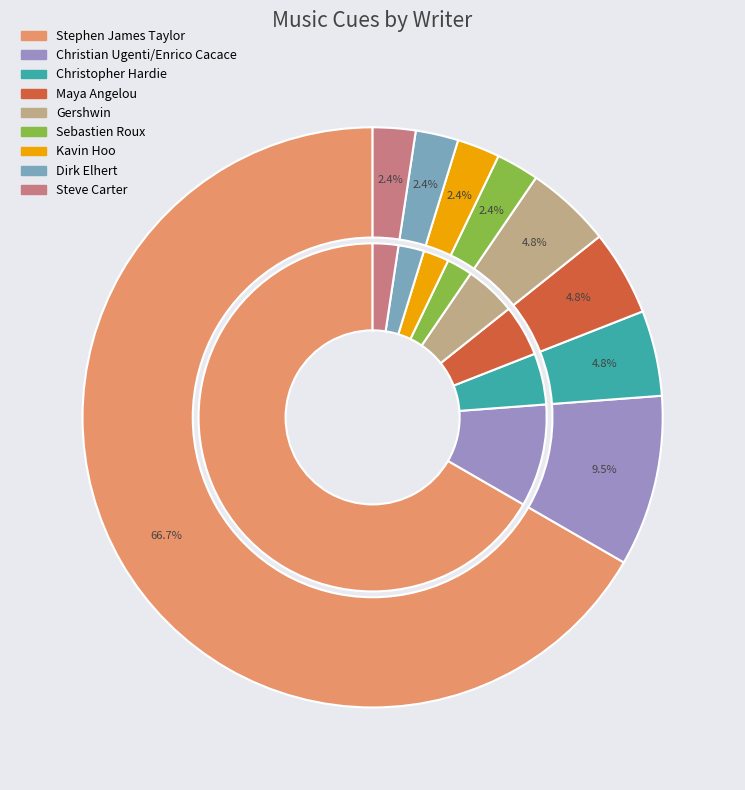

Between Kavin Hoo and Sebastien Roux, which is larger?

Kavin Hoo